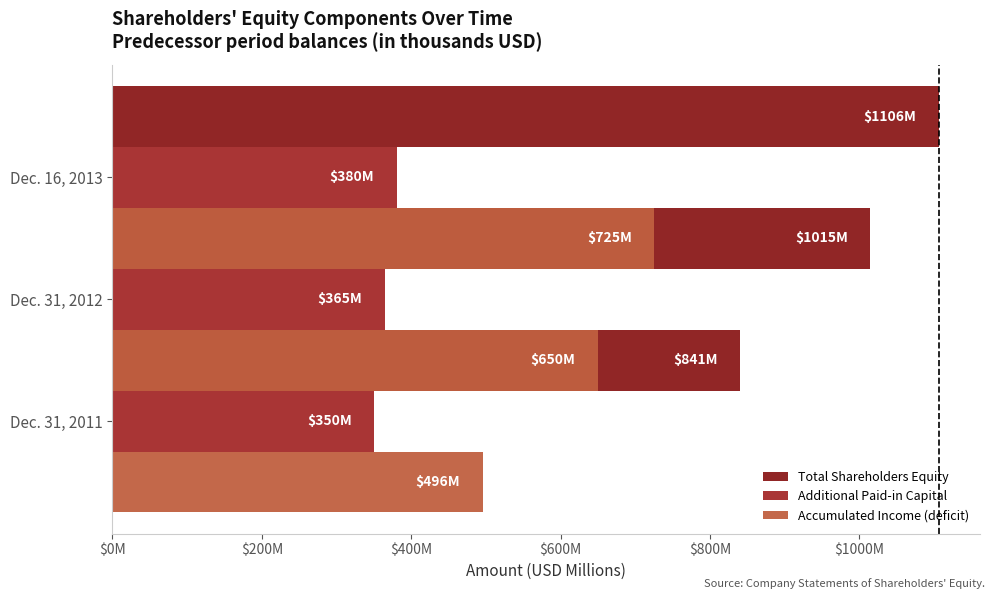

Is the value of Total Shareholders Equity at $400M greater than the value of Accumulated Income (deficit) at $0M?

Yes